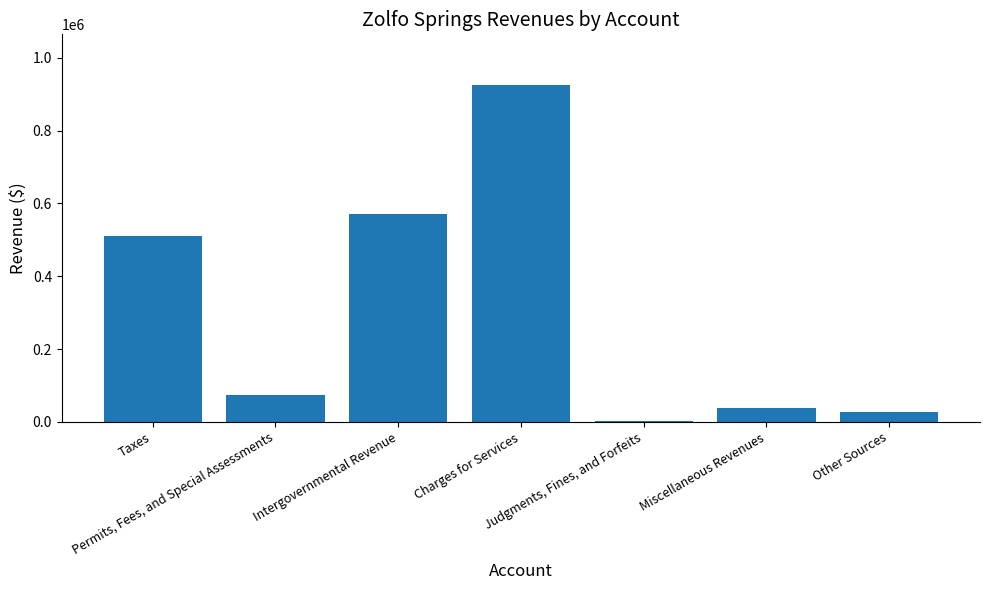

Read the value at Charges for Services.

925550